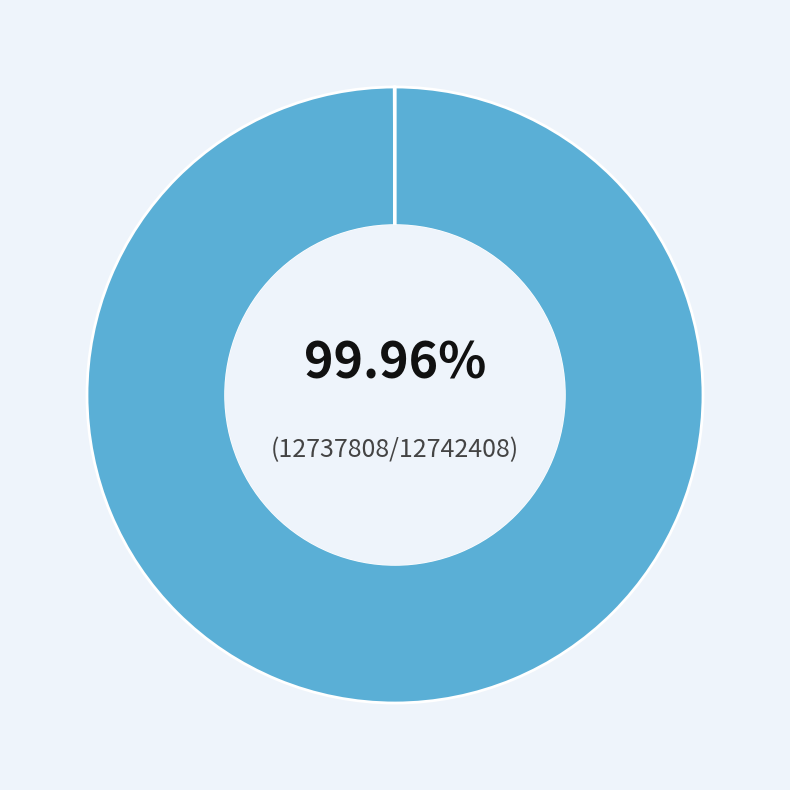

Is there a majority slice in this chart?

Yes